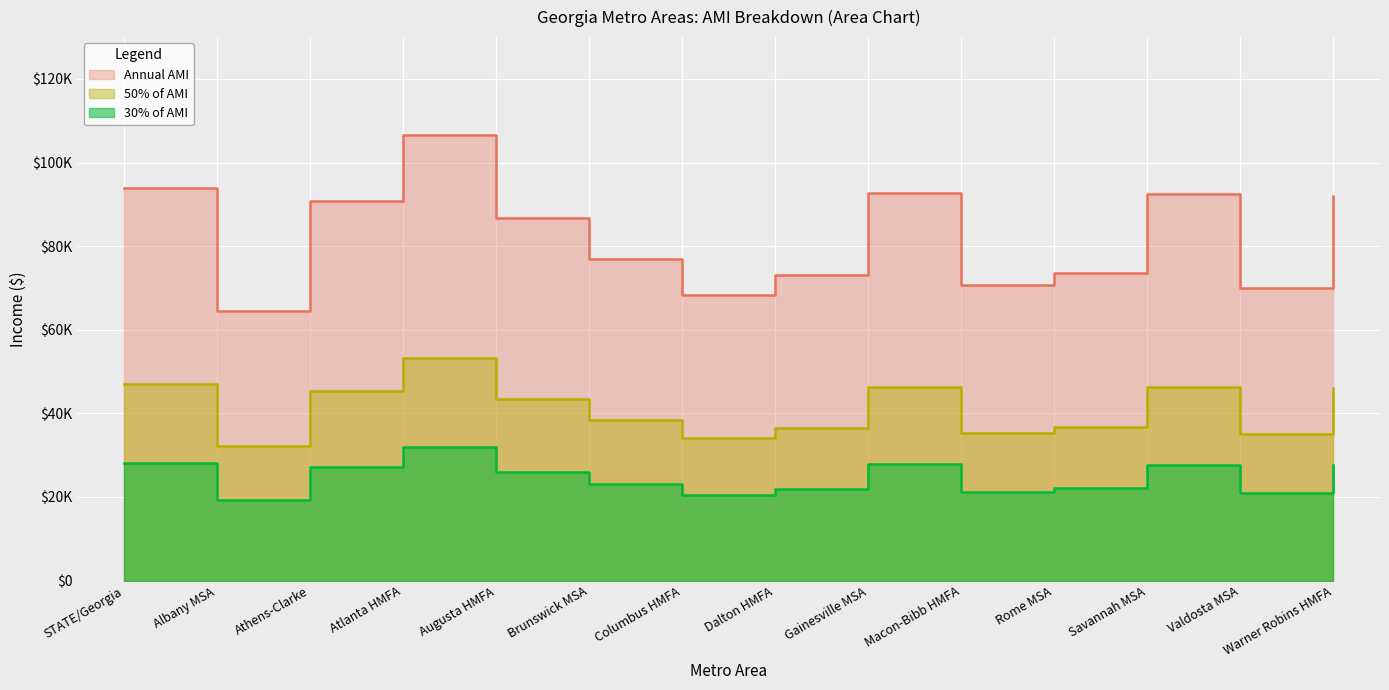

The value of Annual AMI at Gainesville MSA is 92700.0. True or false?

True